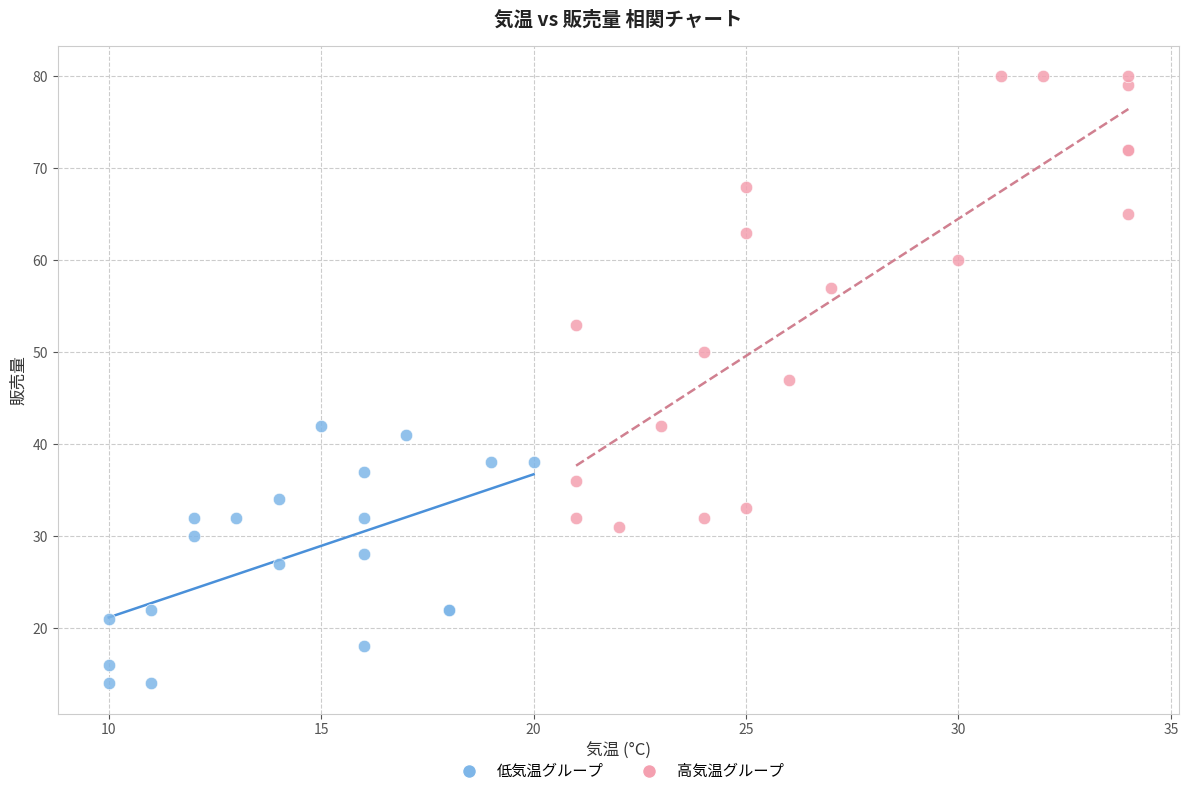

Which series contains the highest Y value?

高気温グループ